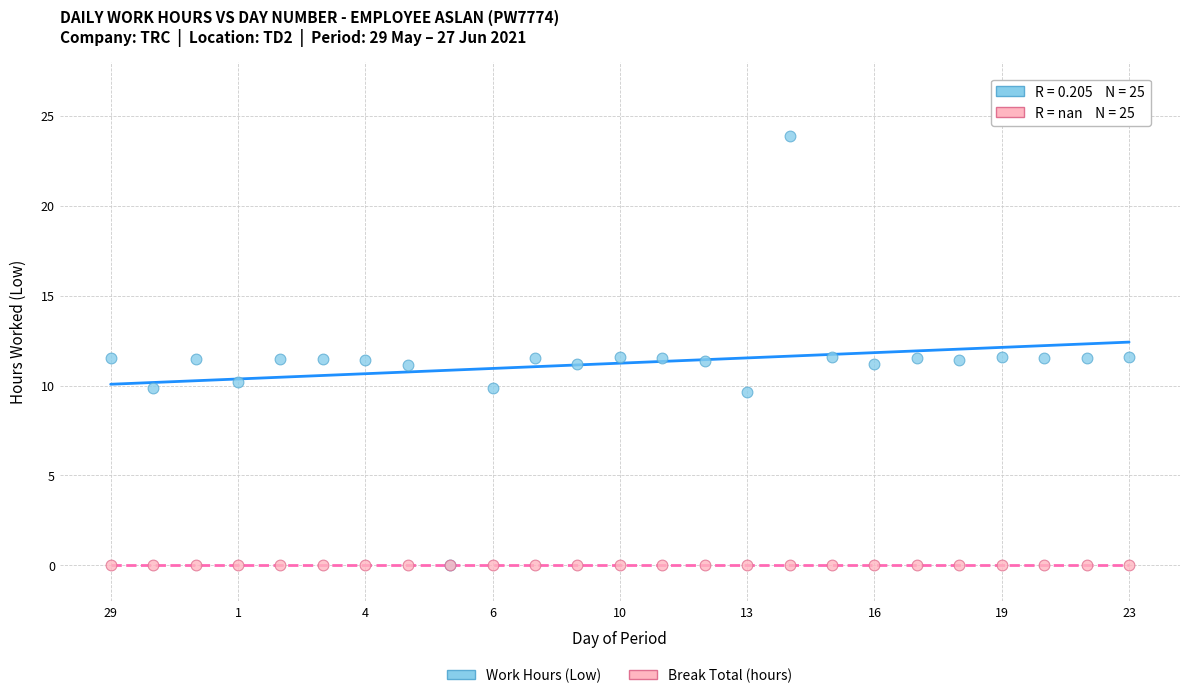

What are all the series names shown in the legend?

Work Hours (Low), Break Total (hours)